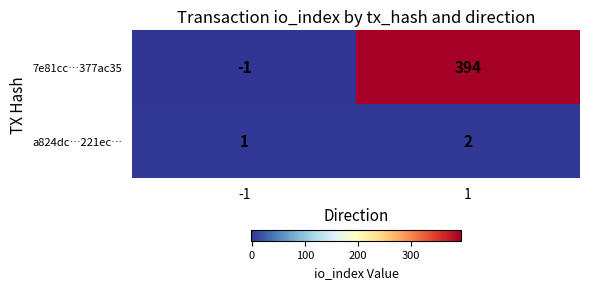

Between -1 and 1, which series saw the biggest shift?

7e81cc…377ac35